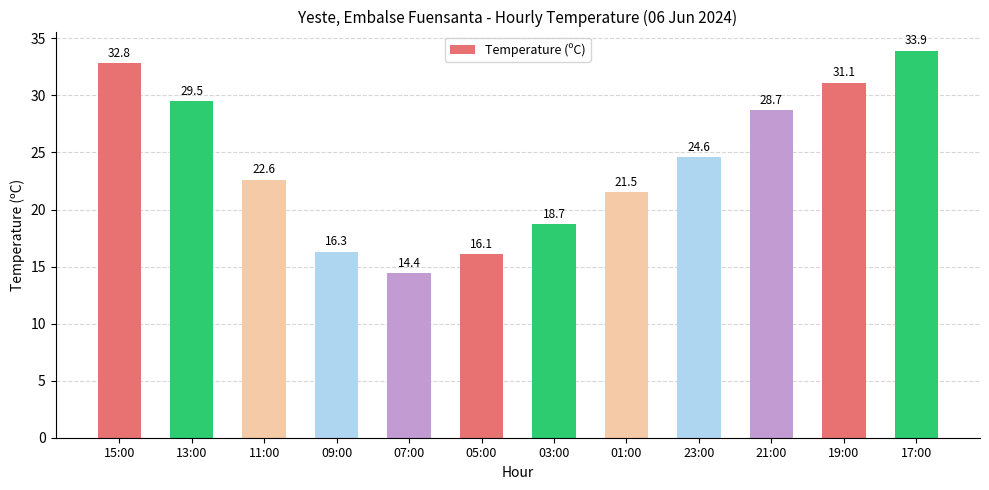

Count the number of values greater than 24.

6